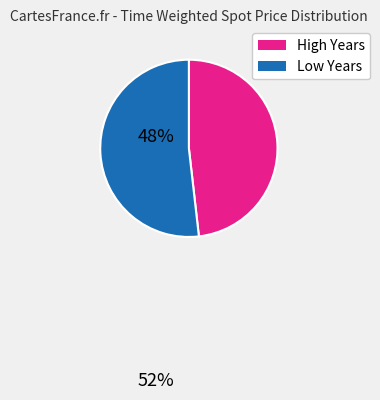

Is there a majority slice in this chart?

Yes